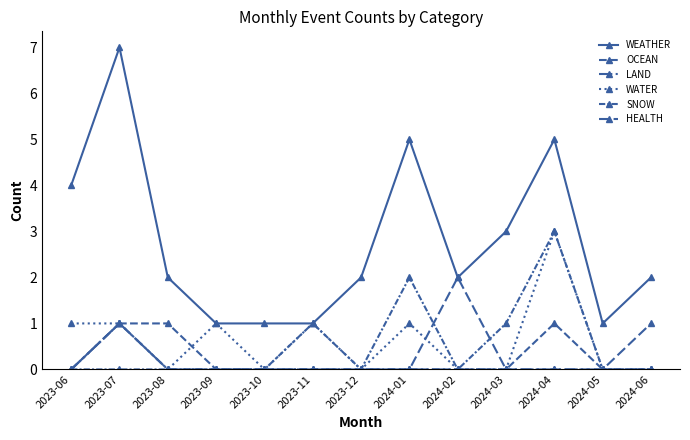

Does the chart have visible grid lines?

No